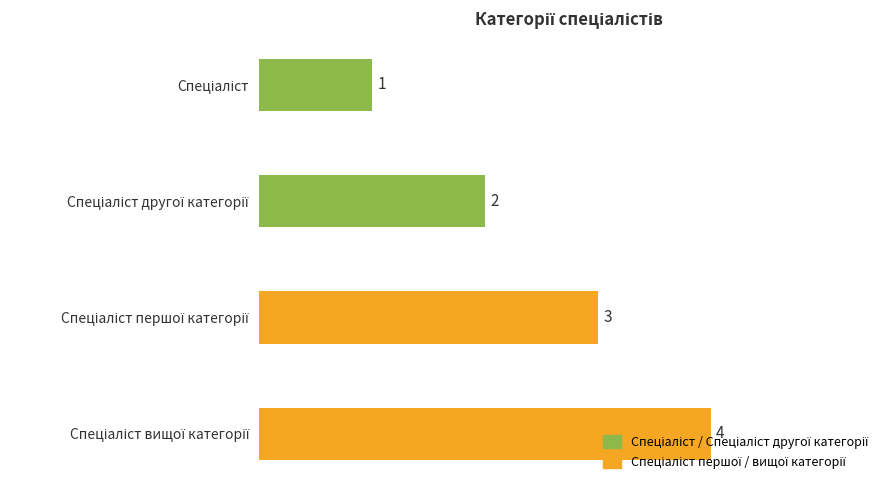

What is the difference between the maximum and minimum values?

3